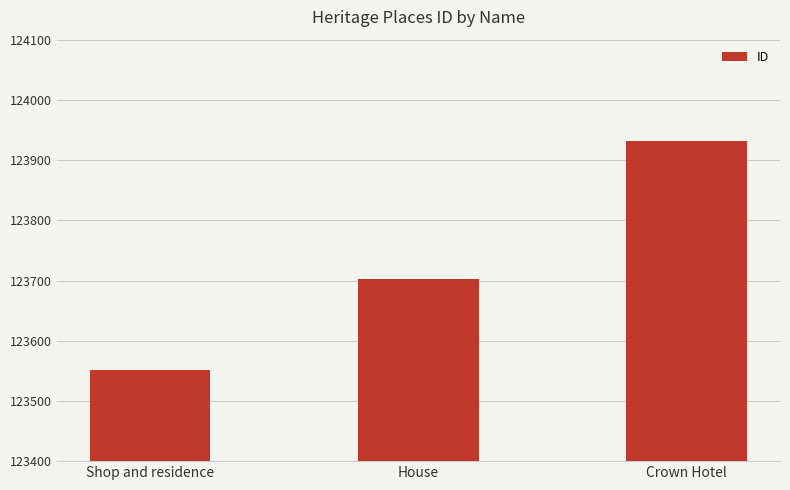

What is the ratio of the value at Crown Hotel to the value at House?

1.0